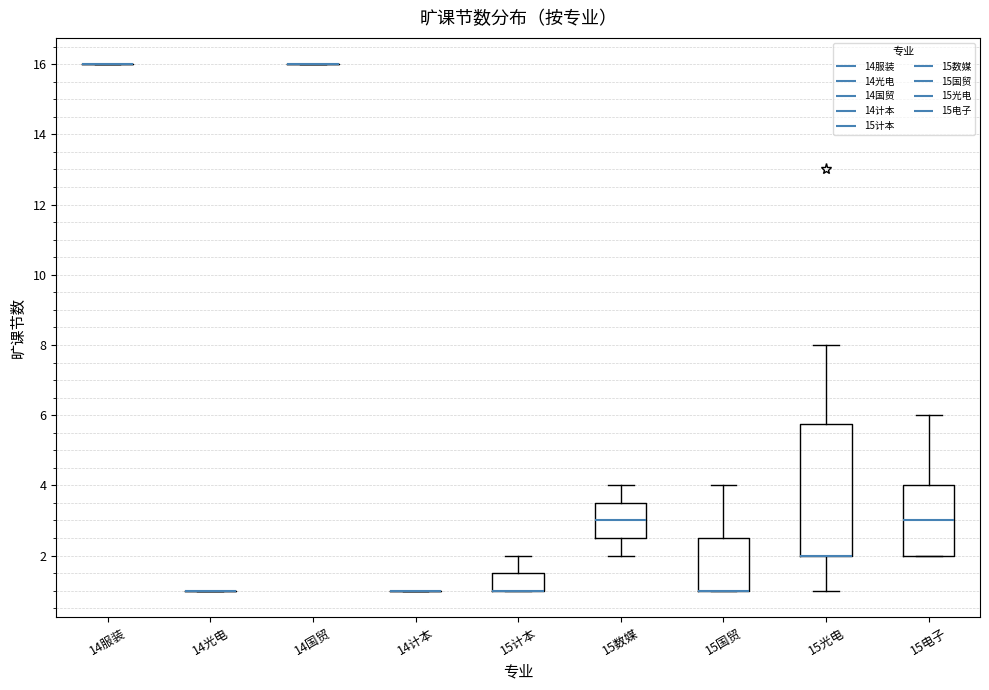

Which box is the tallest, from its lower edge to its upper edge?

15光电